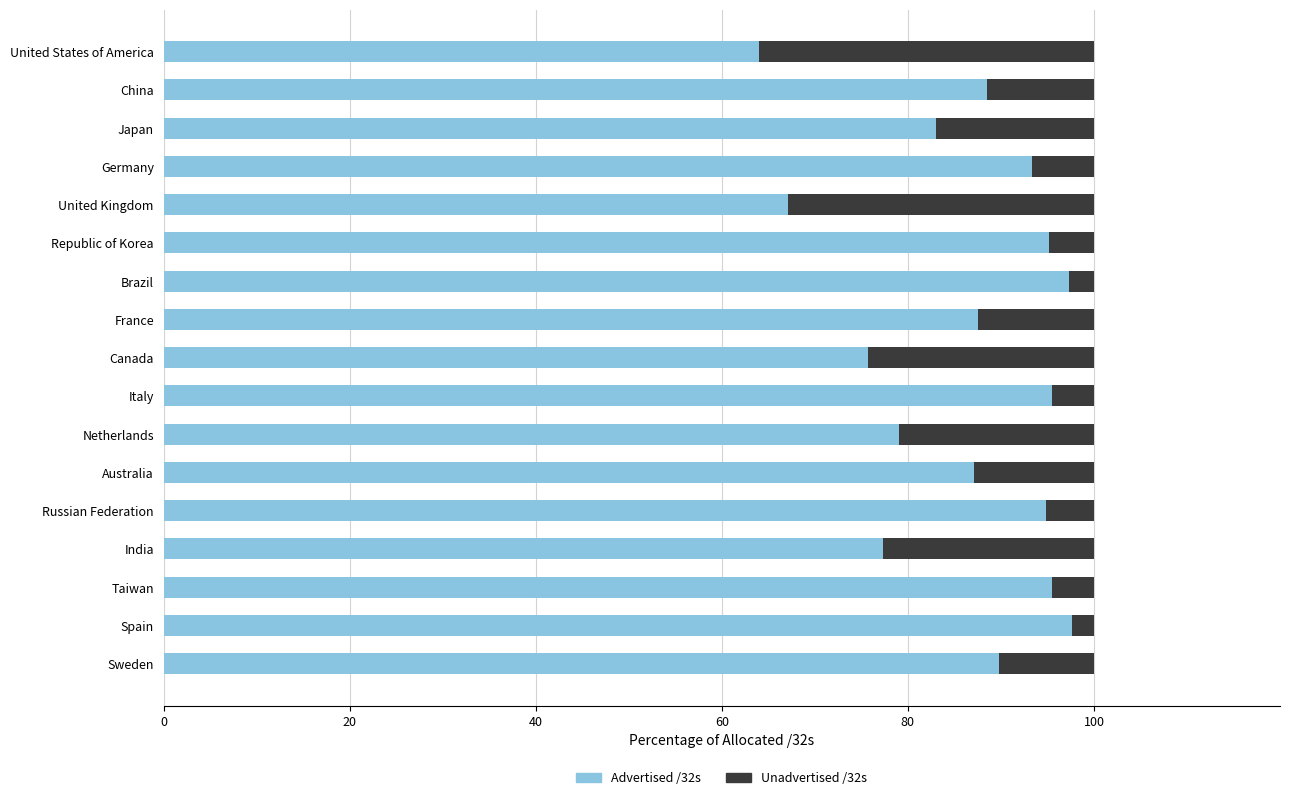

The Advertised /32s series shows 149.0 at Russian Federation. True or false?

False